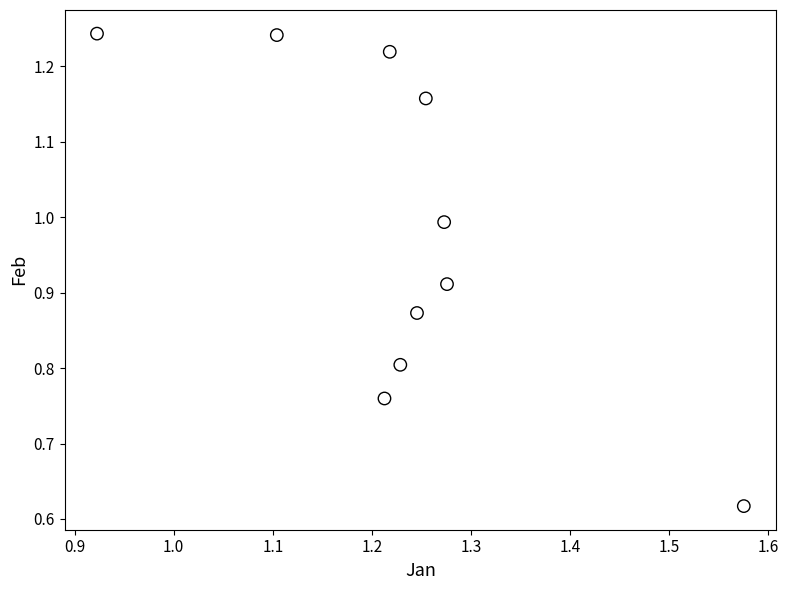

What is the average Y value?

1.0